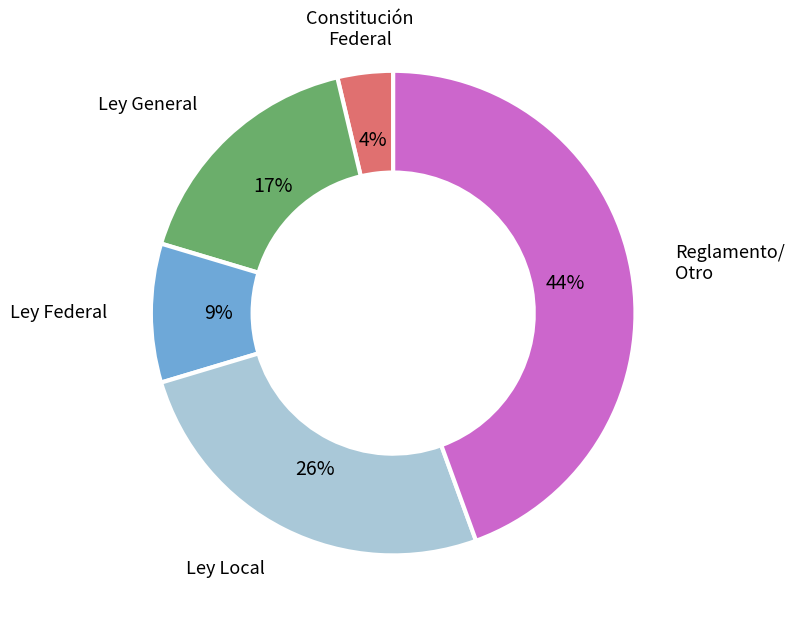

To the nearest percent, what is the average slice percentage?

20%